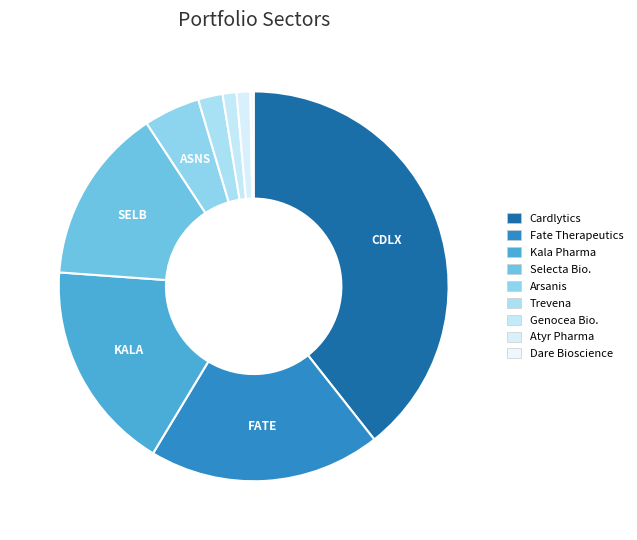

Which category has the smallest portion of the pie?

Dare Bioscience, Inc.